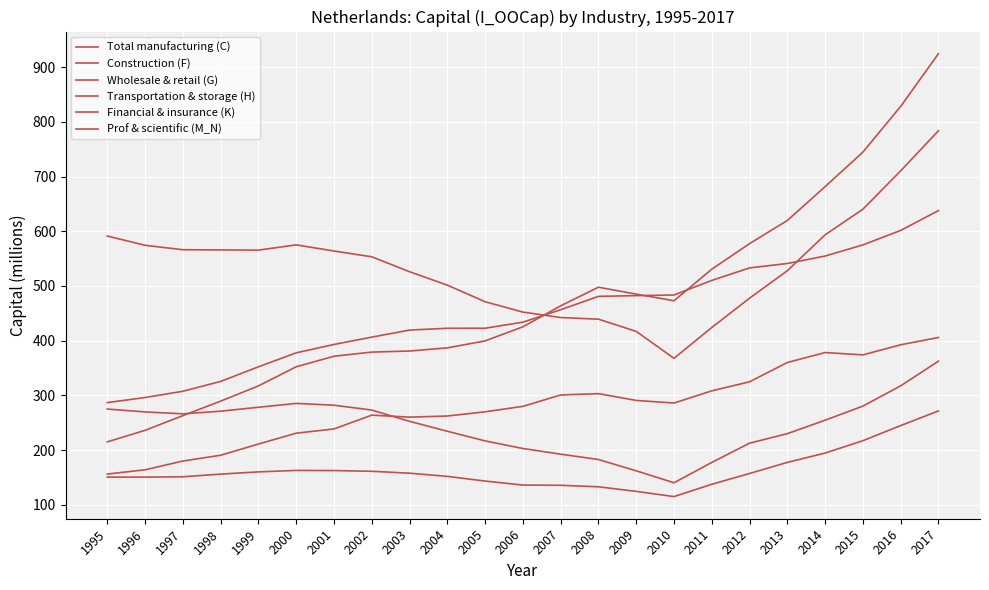

True or false: Prof & scientific (M_N) and Financial & insurance (K) cross at least once.

False